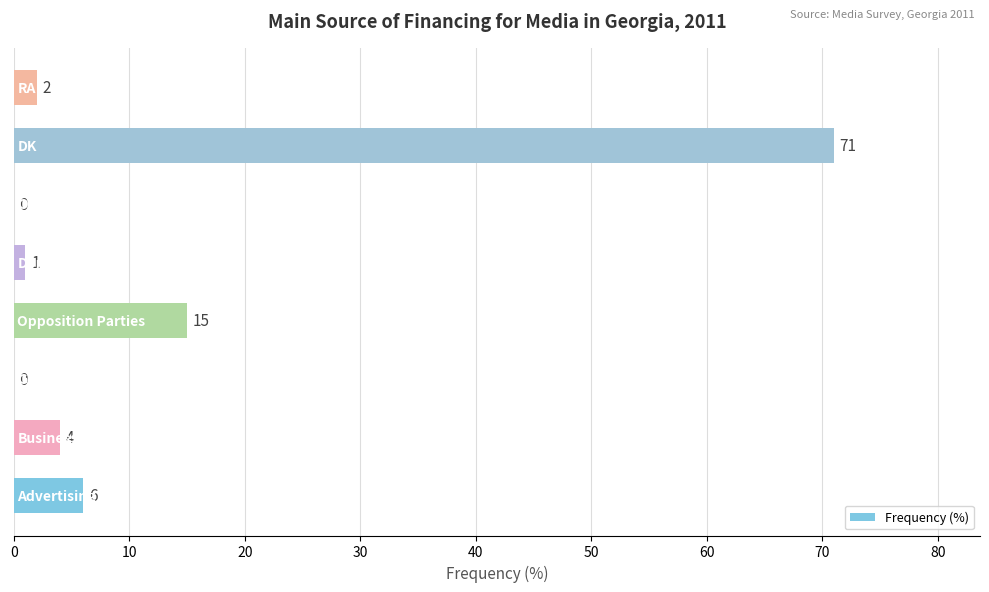

What is the sum of all values?

99